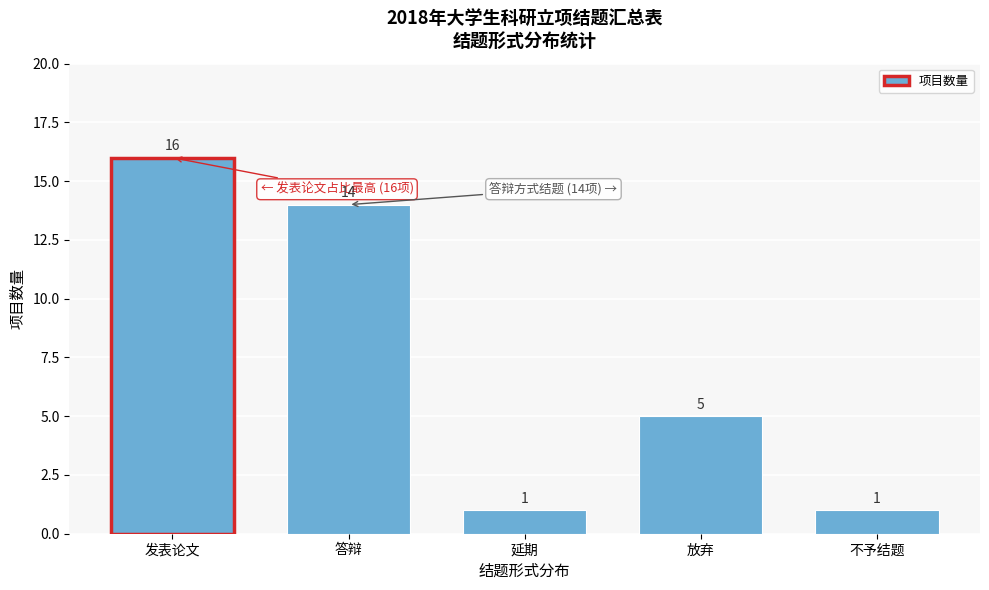

Reading left to right, transcribe all the data shown in this chart.

16	14	1	5	1